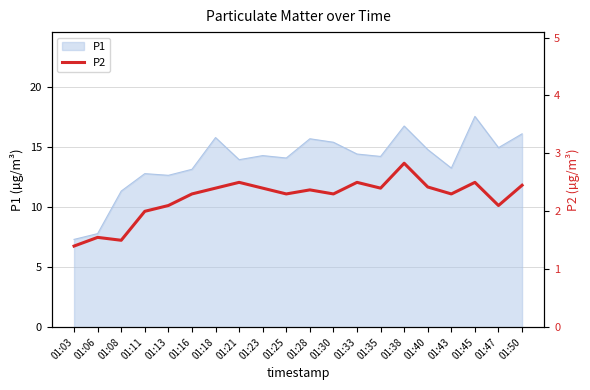

What is the difference between the values at 01:18 and 01:47?

0.3